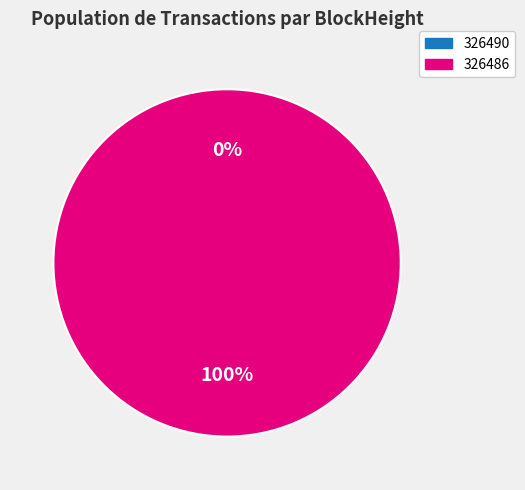

To the nearest percent, what is the difference between the 326486 and 326490 slice percentages?

100%